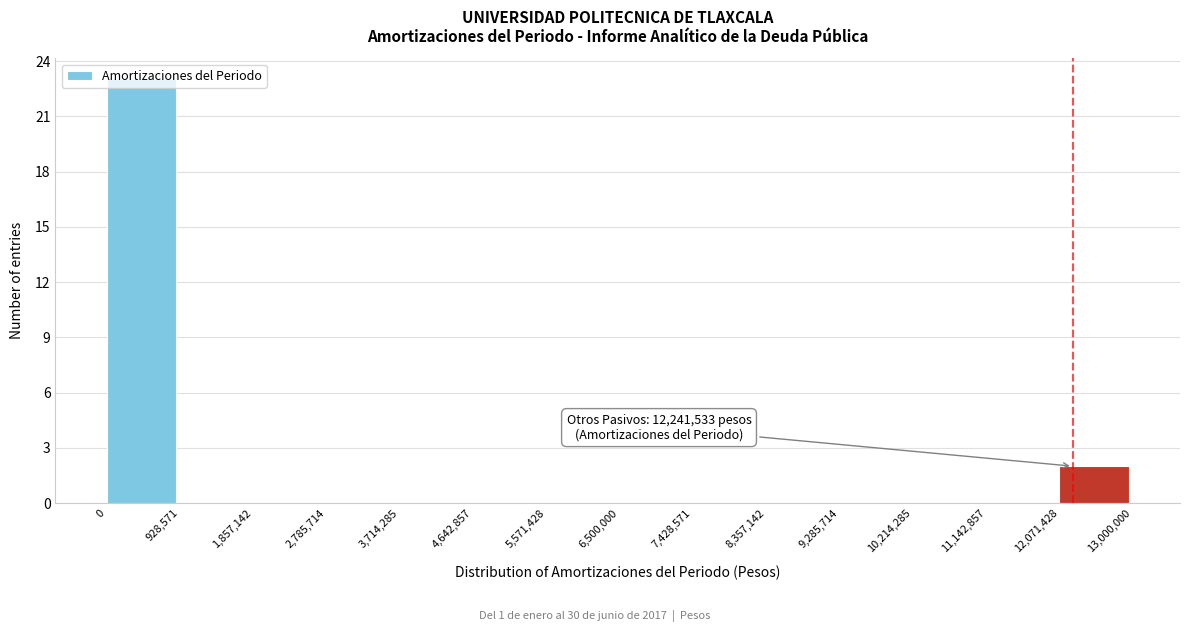

Which range on the x-axis has the tallest bar?

0 to 928,571